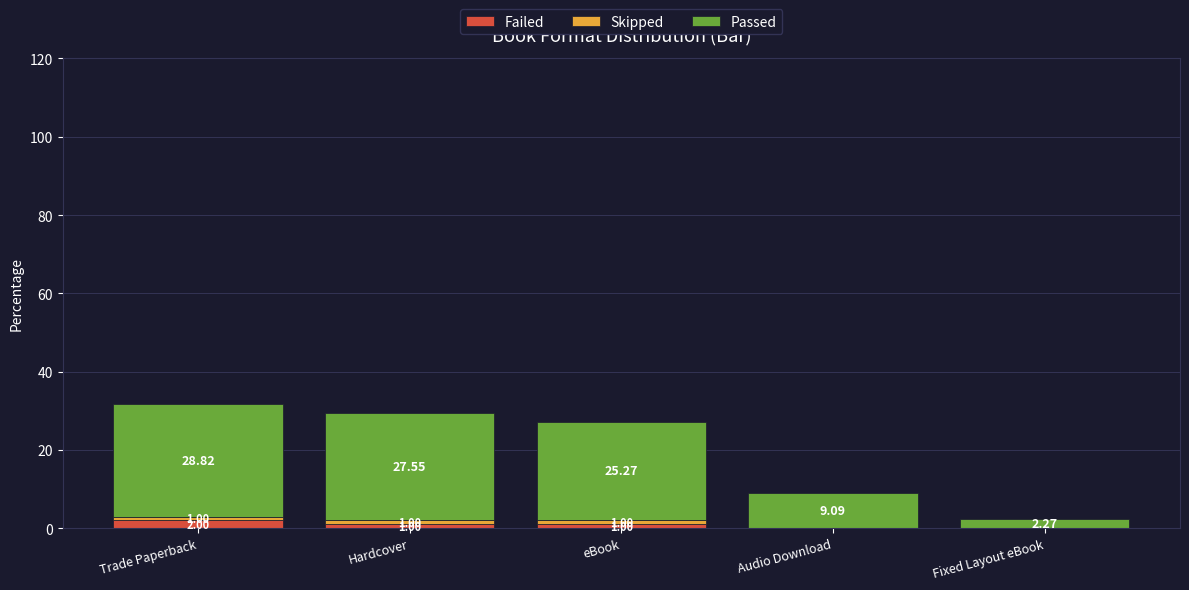

How many data points does each series have?

5